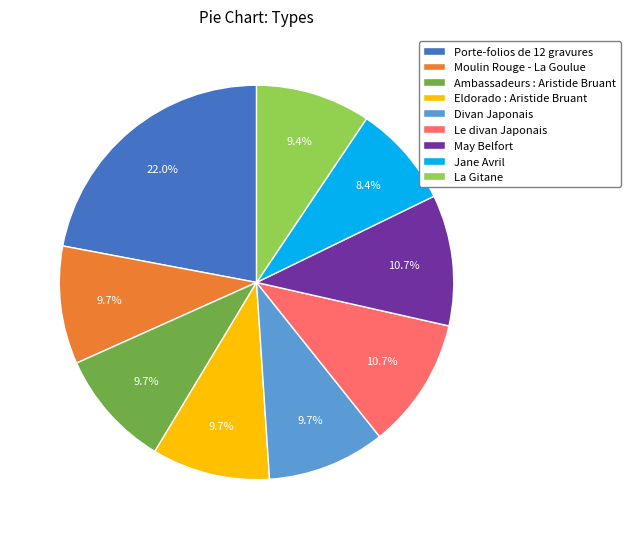

Do Moulin Rouge - La Goulue and Jane Avril together represent more than half of the pie?

No